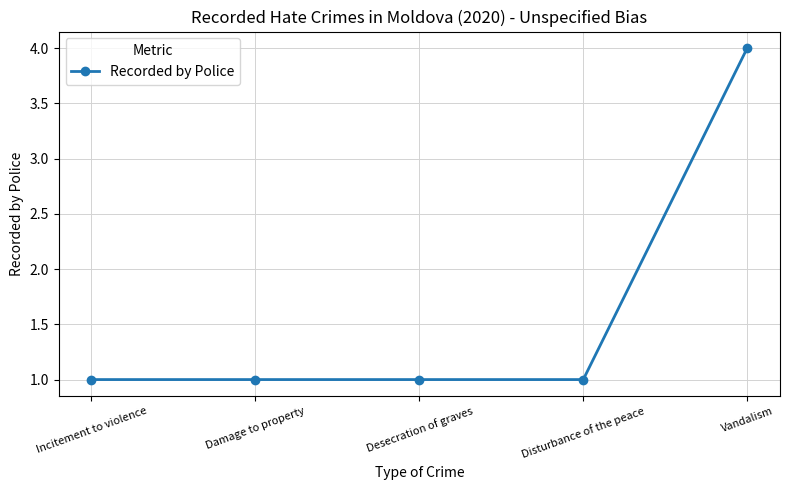

Does the chart display data point markers on the line(s)?

Yes